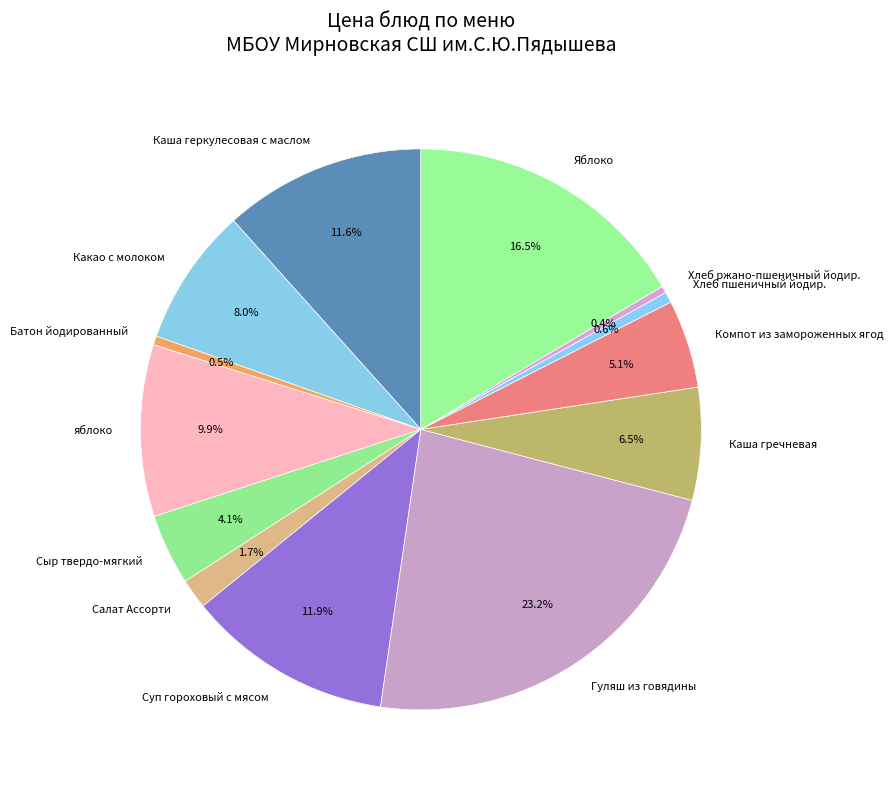

Which has a higher value, Хлеб пшеничный йодир. or Сыр твердо-мягкий?

Сыр твердо-мягкий